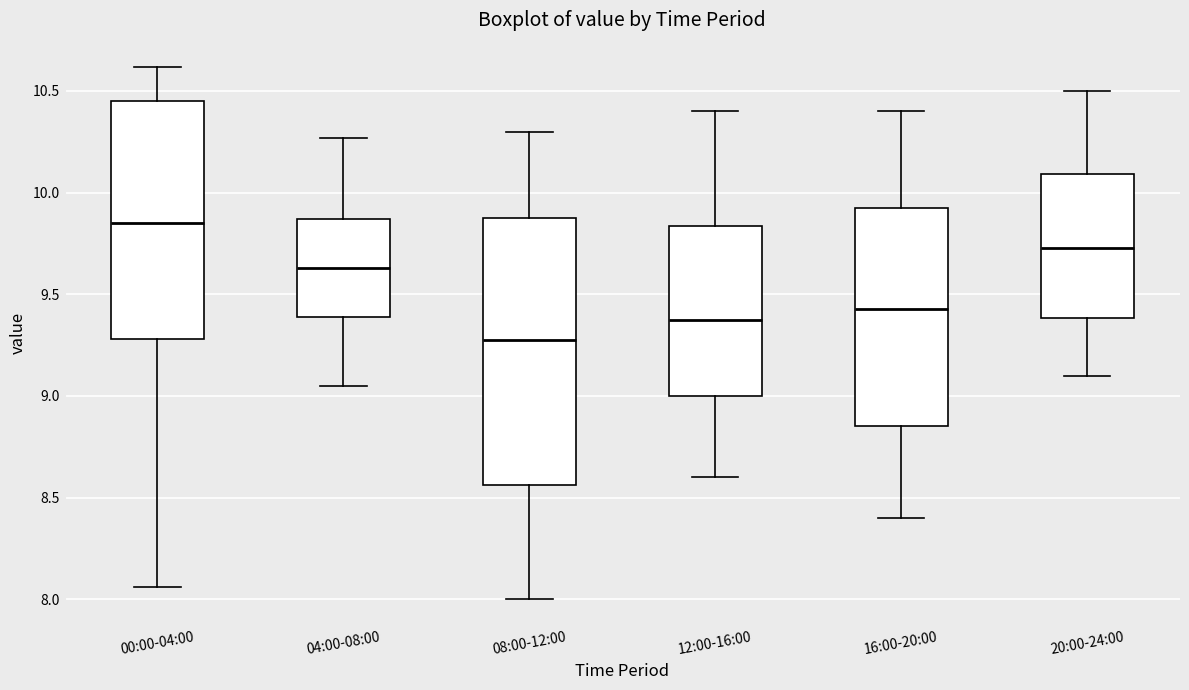

Which box is the tallest, from its lower edge to its upper edge?

08:00-12:00